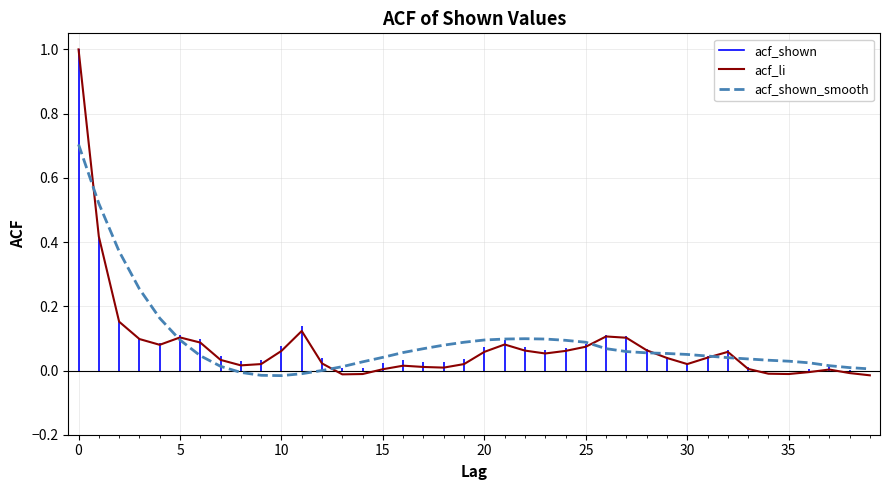

List the series in order of their peak value, highest first.

acf_li, acf_shown_smooth